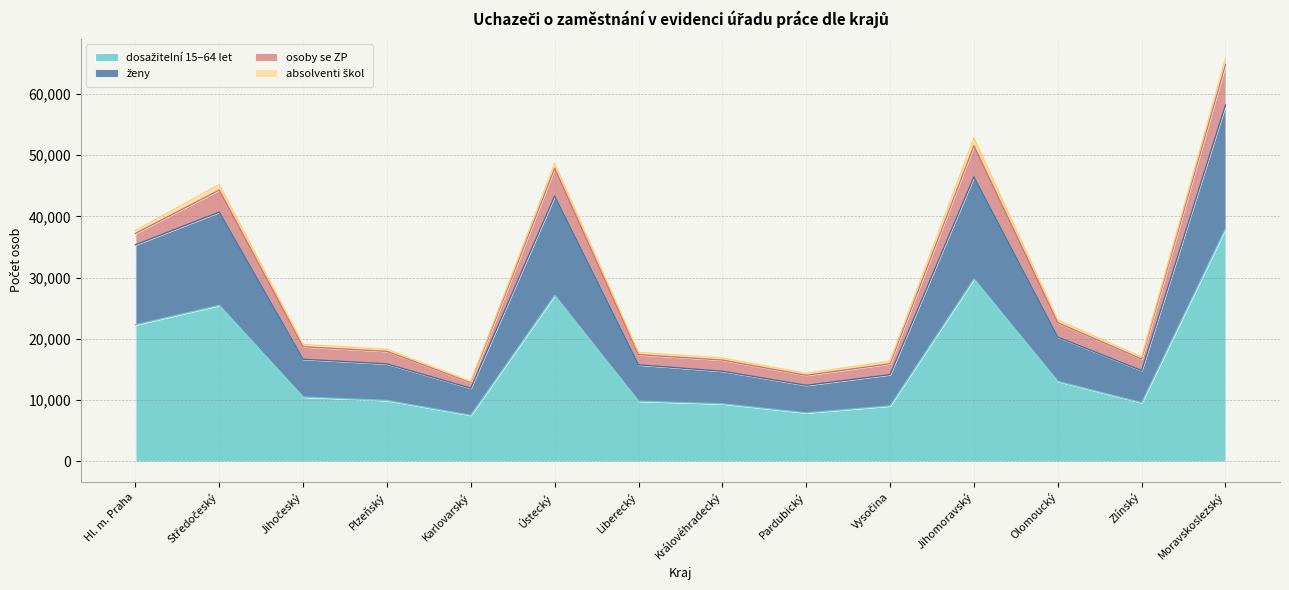

The value of dosažitelní 15–64 let at Moravskoslezský is 65062. True or false?

False